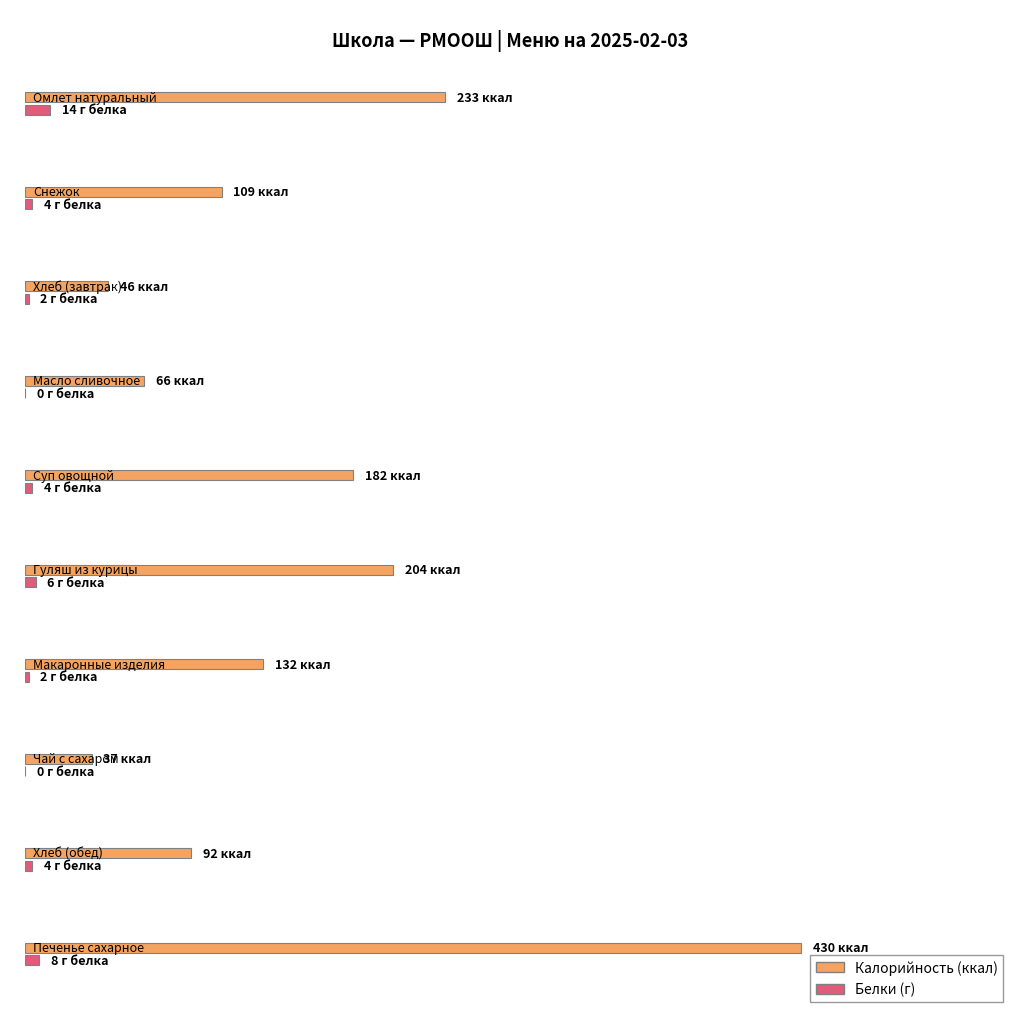

At which category is the sum across all series the highest?

Печенье сахарное